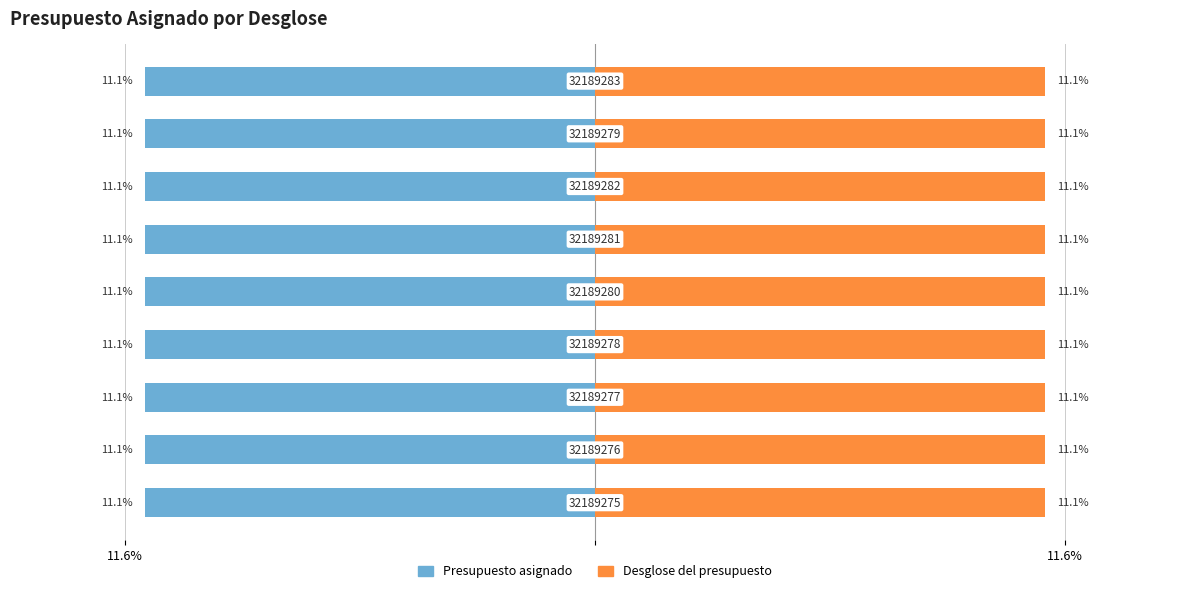

True or false: Presupuesto asignado has a value of -6.1 at 11.6%.

False